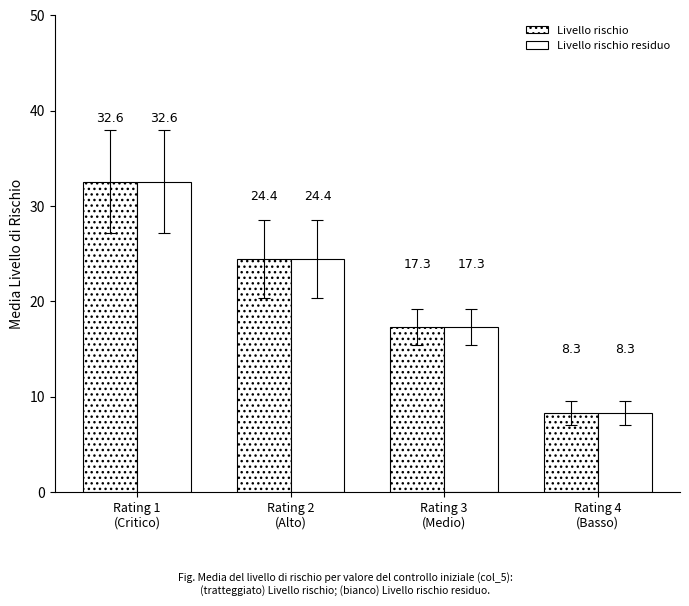

Reading left to right, extract all data points from this chart.

Livello rischio: 32.6	24.4	17.3	8.3
Livello rischio residuo: 32.6	24.4	17.3	8.3